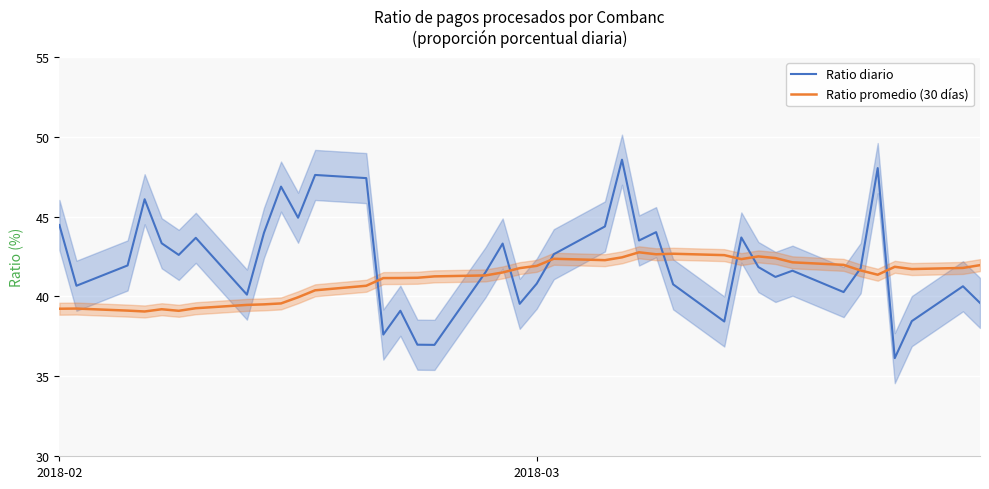

What is the lowest value of the Ratio diario series?

36.1